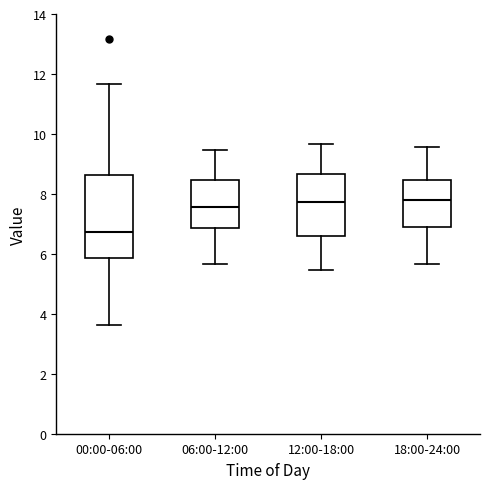

Which box is the tallest, from its lower edge to its upper edge?

00:00-06:00